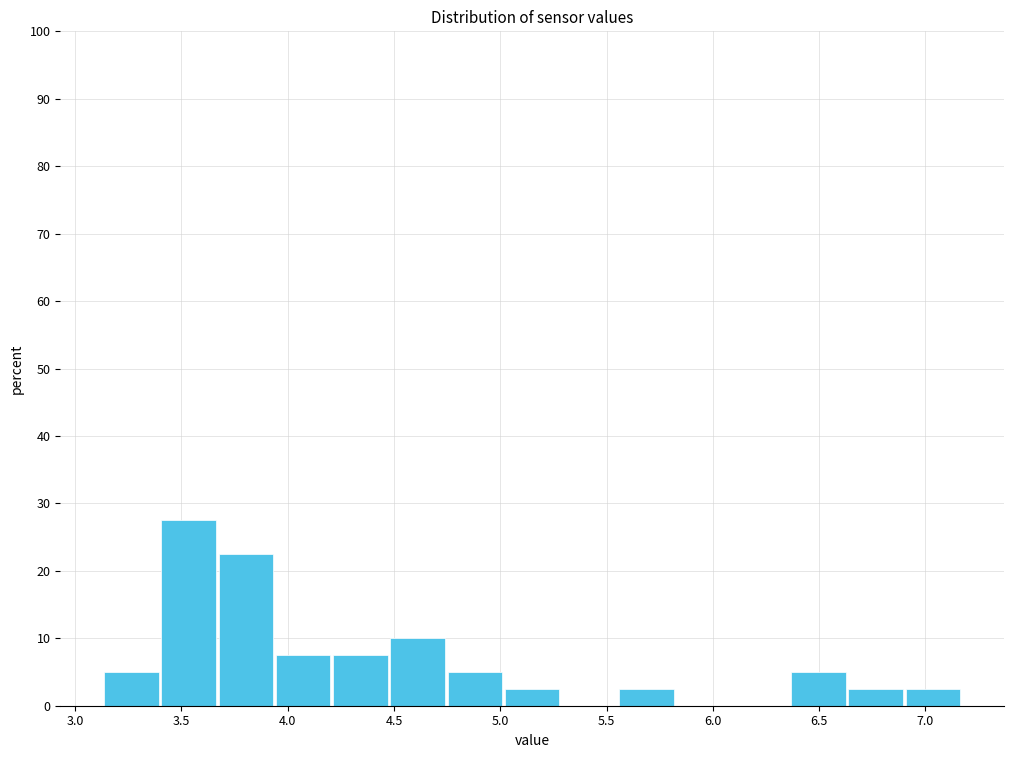

Reading left to right, list every bar in this chart as the range it spans on the x-axis followed by its height. Neither the bar edges nor the heights are printed on the chart, so give them approximately, as read against the axes.

3.15 to 3.40: 5
3.40 to 3.65: 28
3.65 to 3.95: 23
3.95 to 4.20: 8
4.20 to 4.50: 8
4.50 to 4.75: 10
4.75 to 5.00: 5
5.00 to 5.30: 3
5.30 to 5.55: 0
5.55 to 5.80: 3
5.80 to 6.10: 0
6.10 to 6.35: 0
6.35 to 6.65: 5
6.65 to 6.90: 3
6.90 to 7.15: 3